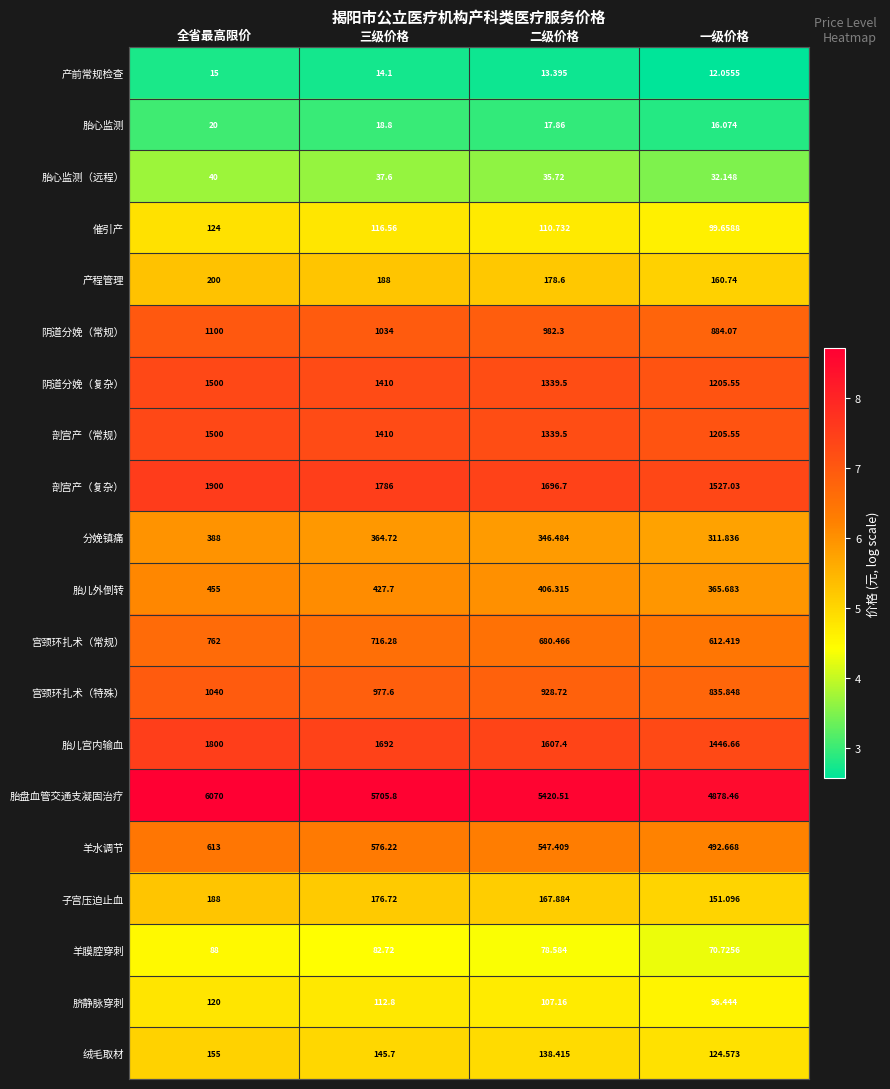

At which label is 催引产 closest to 111?

二级价格